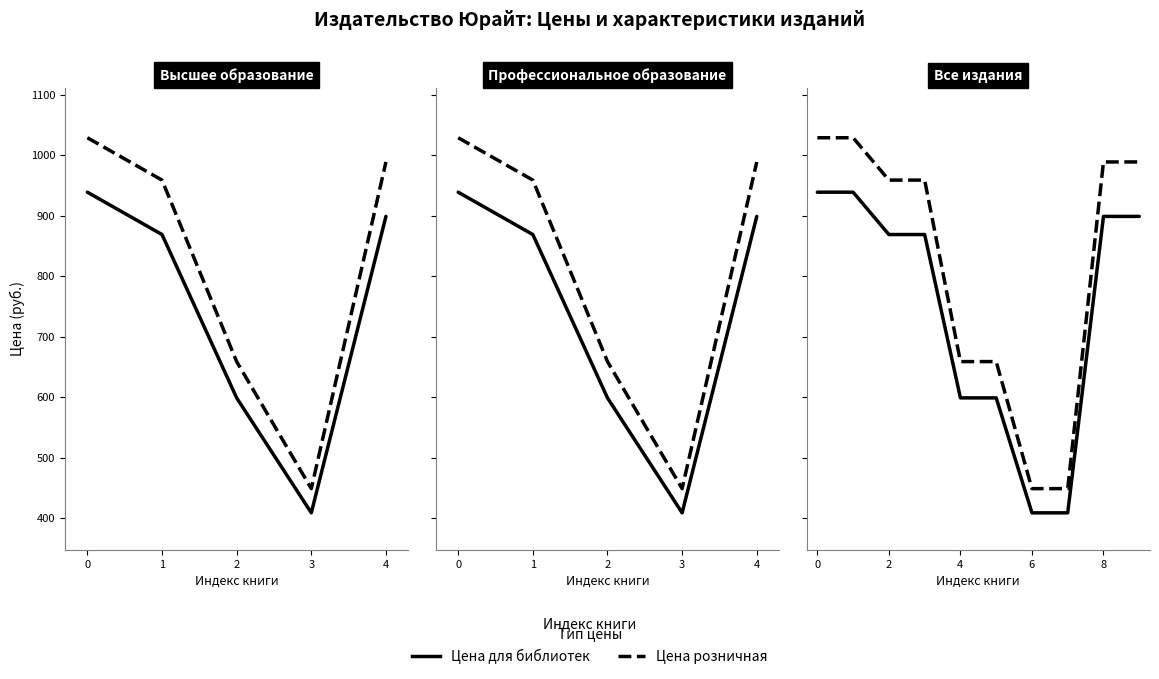

Which series has the largest total across all categories?

Цена розничная